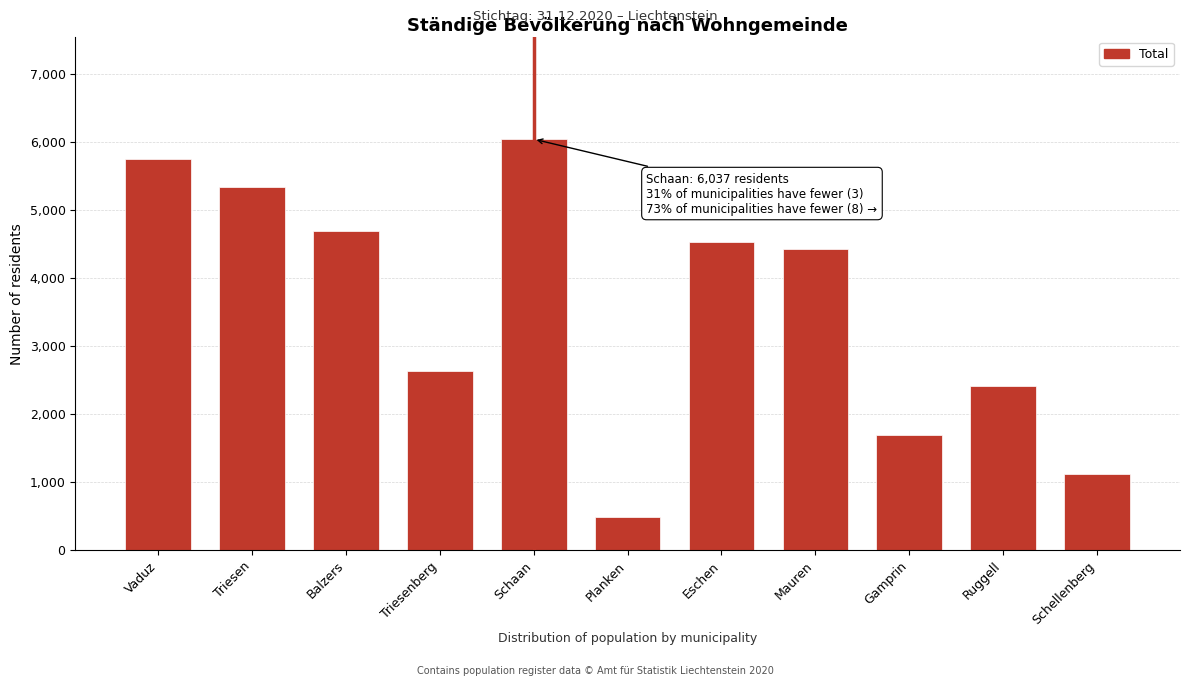

Reading left to right, list all the values displayed in this chart.

5741	5330	4684	2634	6037	483	4523	4424	1686	2404	1109